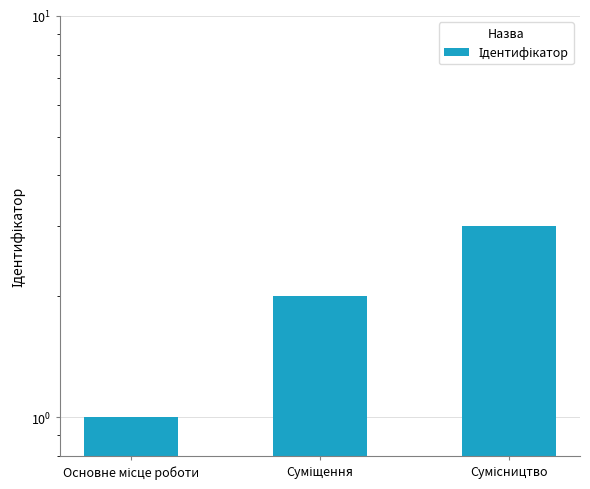

Reading right to left, list all the values displayed in this chart.

Сумісництво=3	Суміщення=2	Основне місце роботи=1